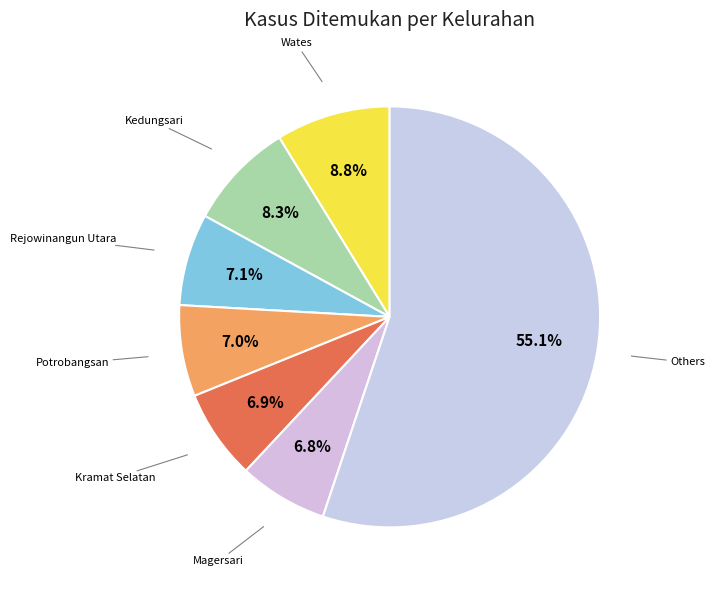

Count the number of slices in the pie.

7